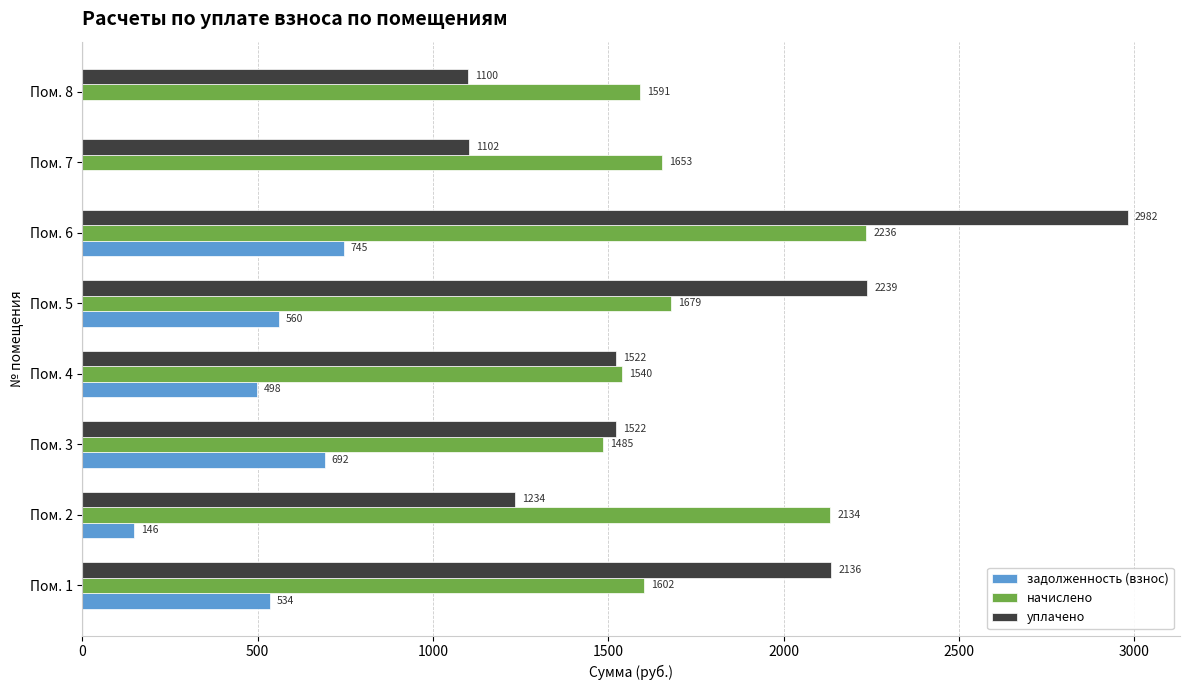

At which label does задолженность (взнос) reach its peak?

Пом. 6